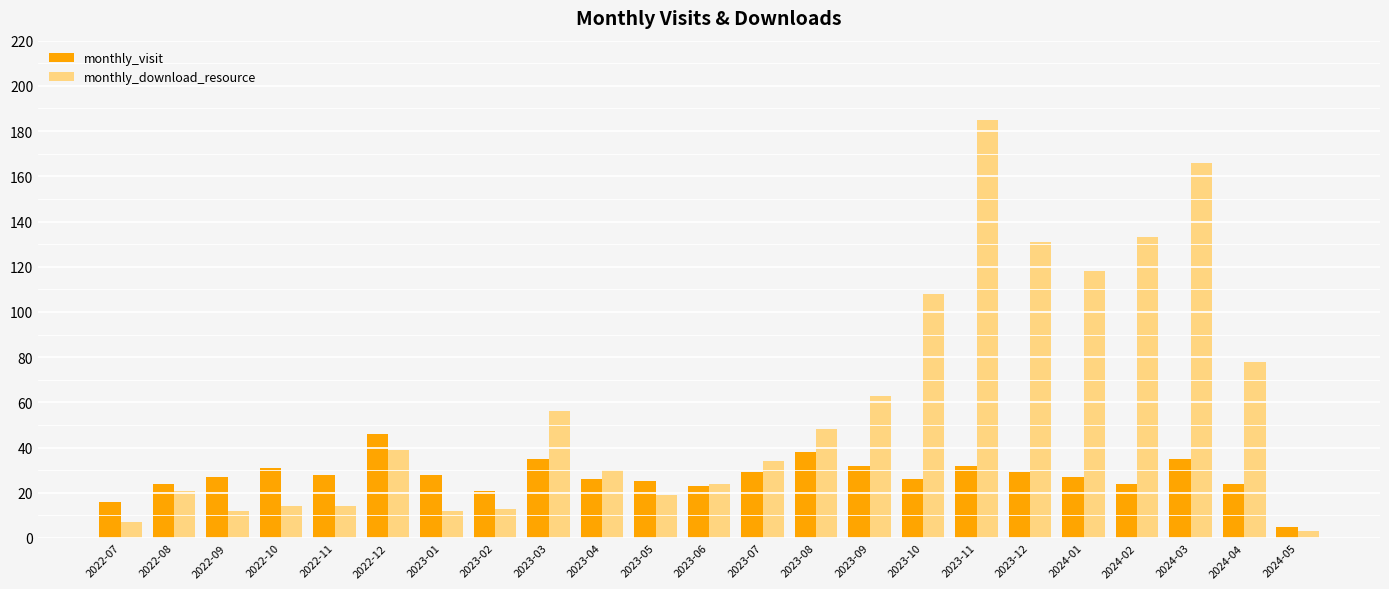

Is it true that monthly_download_resource equals 34 at 2023-07?

True